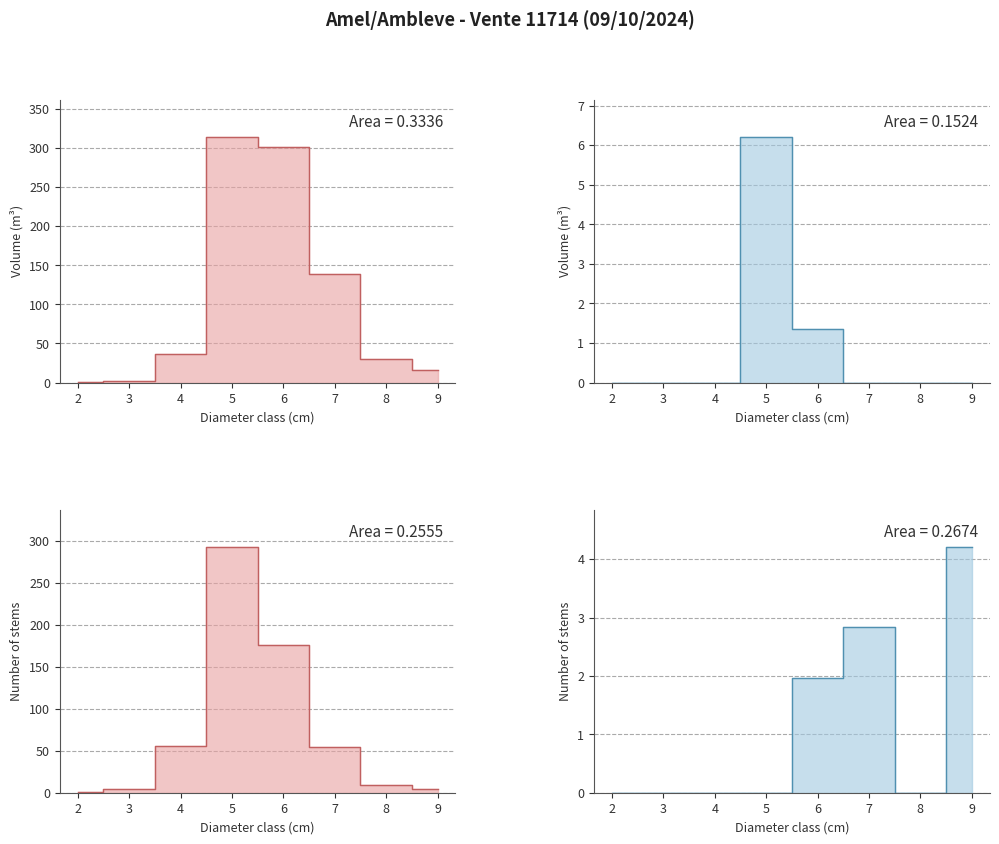

True or false: EPICEA_BORDURE has more than 1 points higher than both neighbors.

False